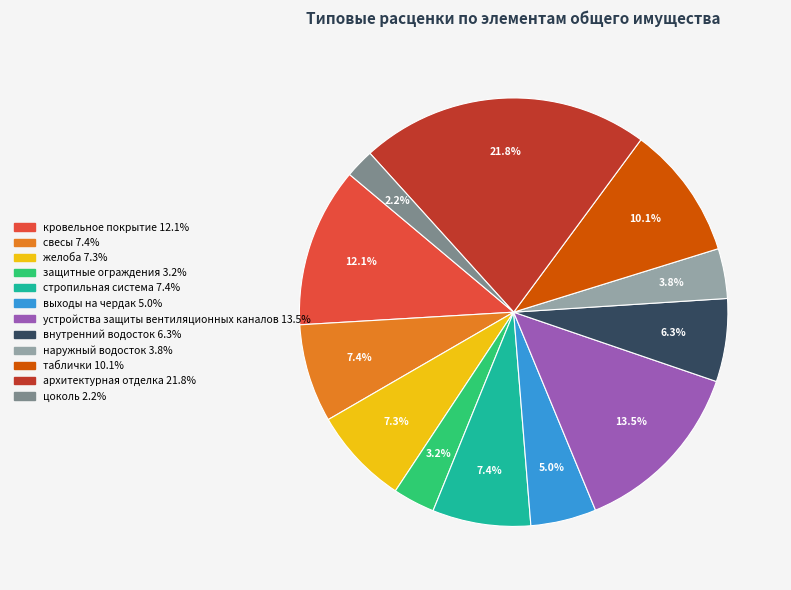

Does желоба account for over 50% of the chart?

No